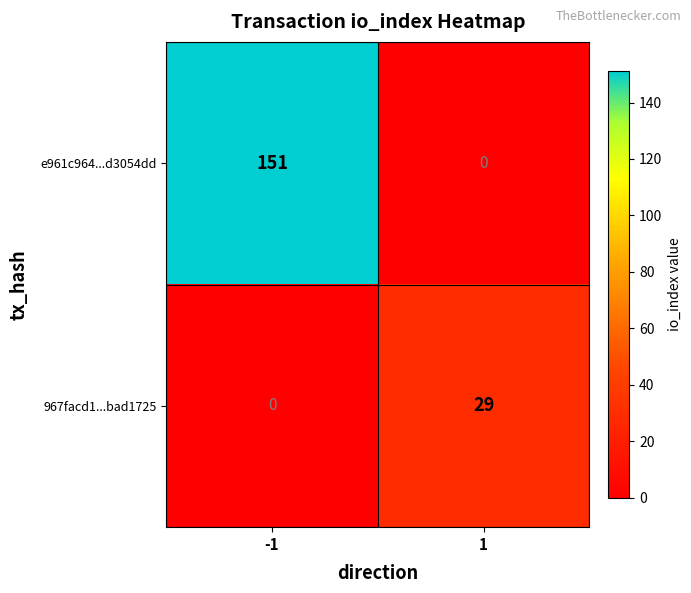

The e961c964...d3054dd series shows 151 at -1. True or false?

True